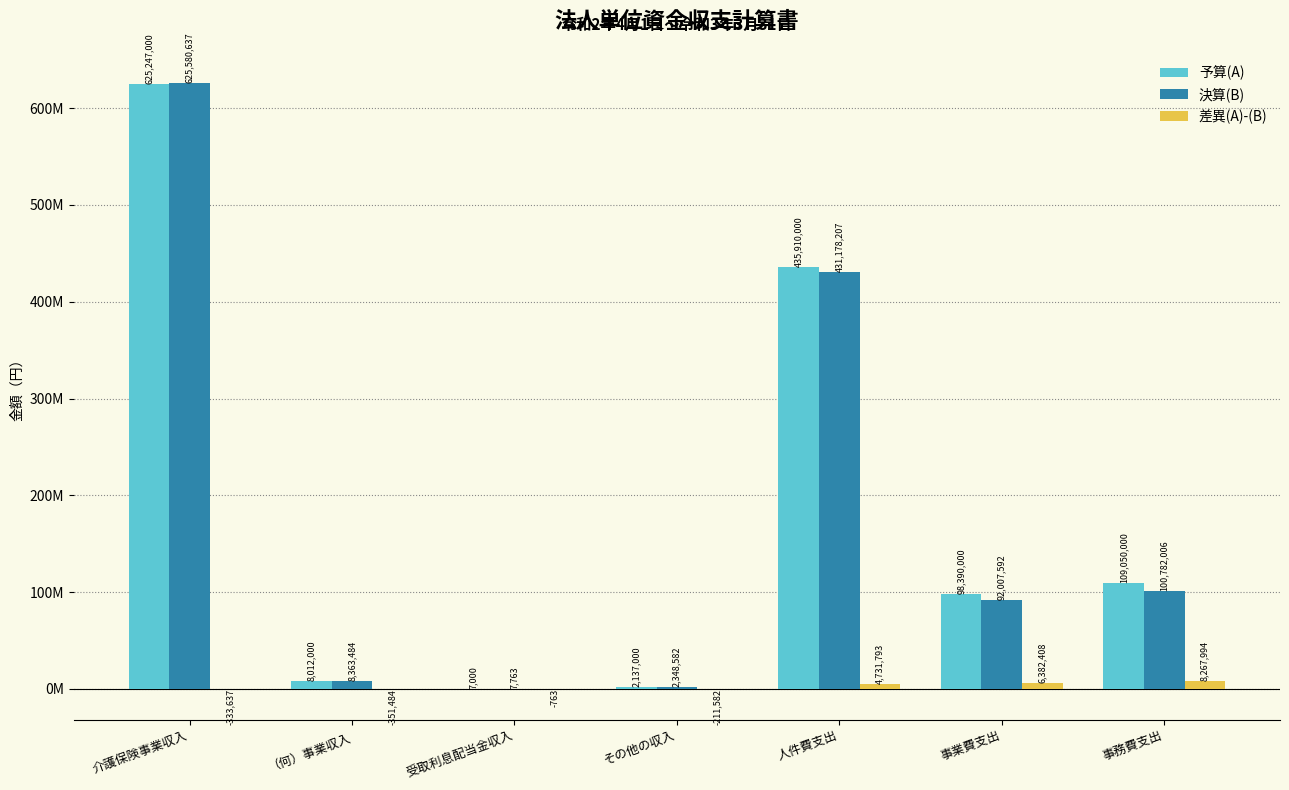

At which label does 決算(B) first exceed 92007592?

介護保険事業収入